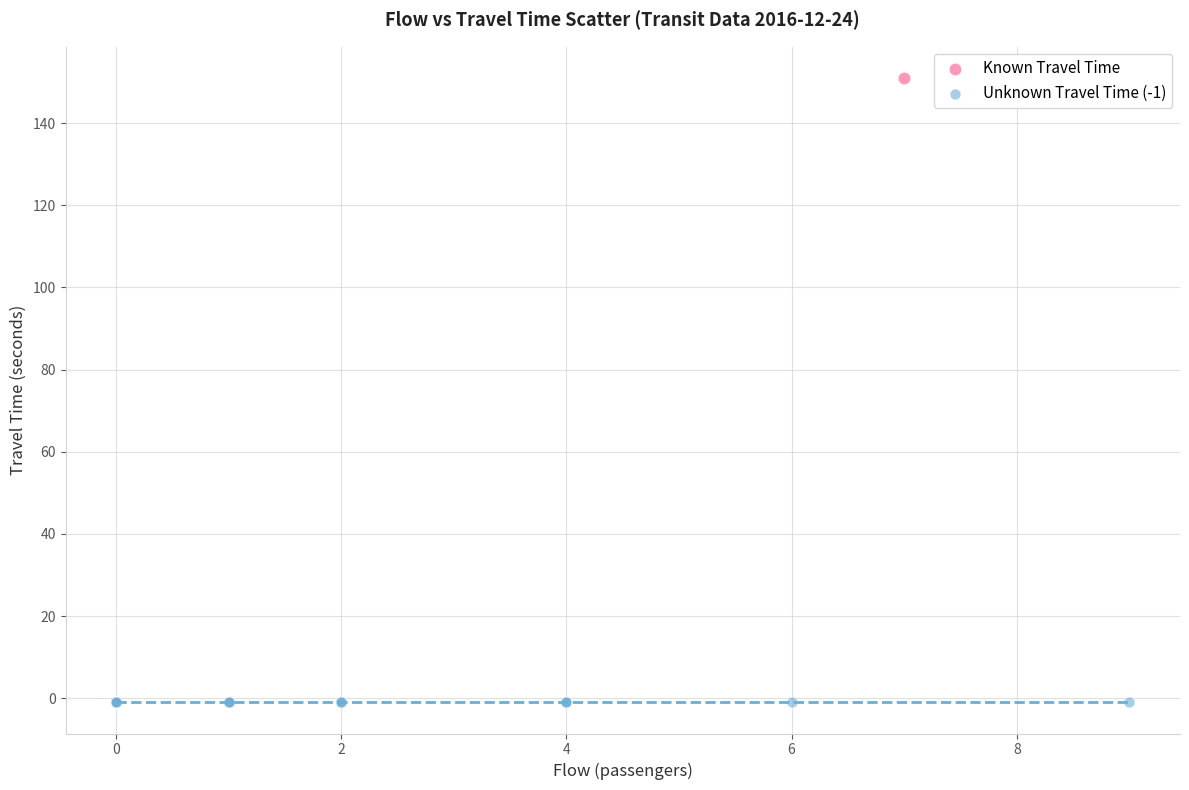

What are all the series names shown in the legend?

Known Travel Time, Unknown Travel Time (-1)